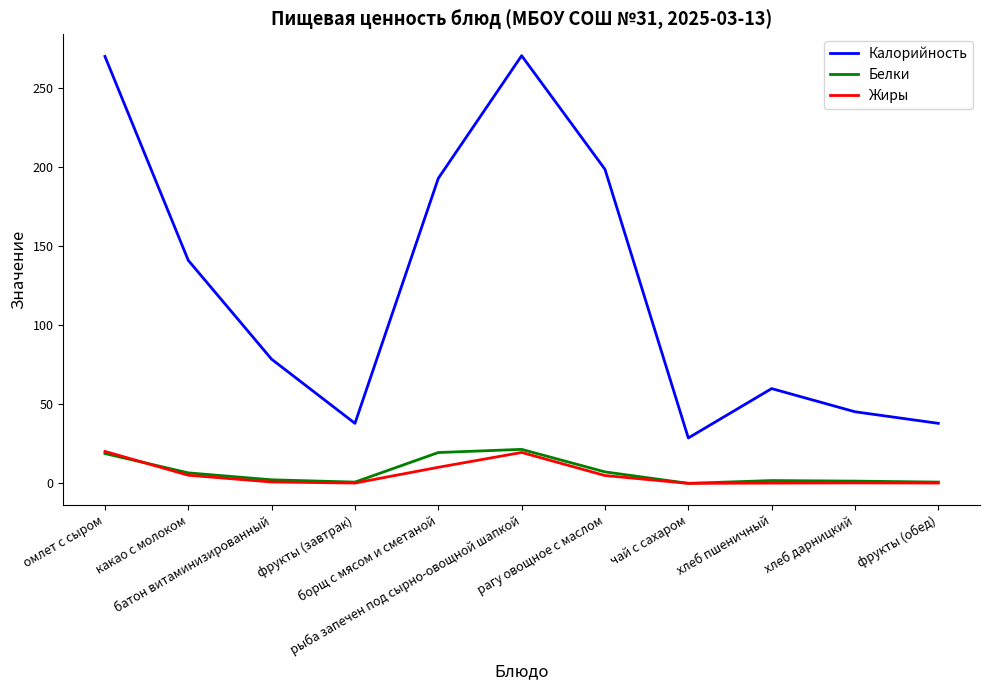

Which series has the largest total across all categories?

Калорийность